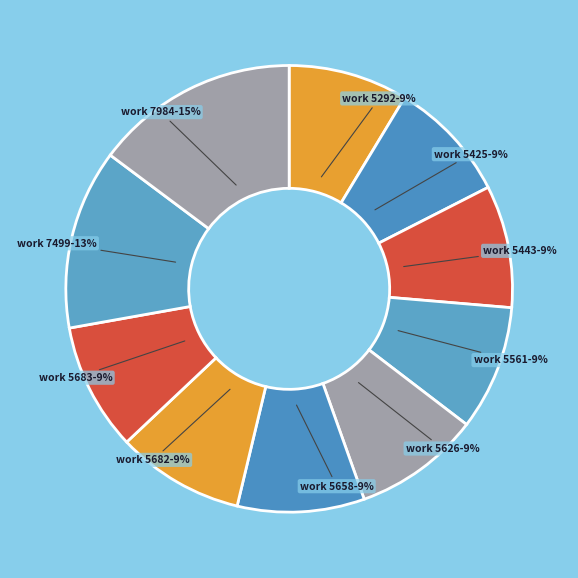

How many slices are in this pie chart?

10